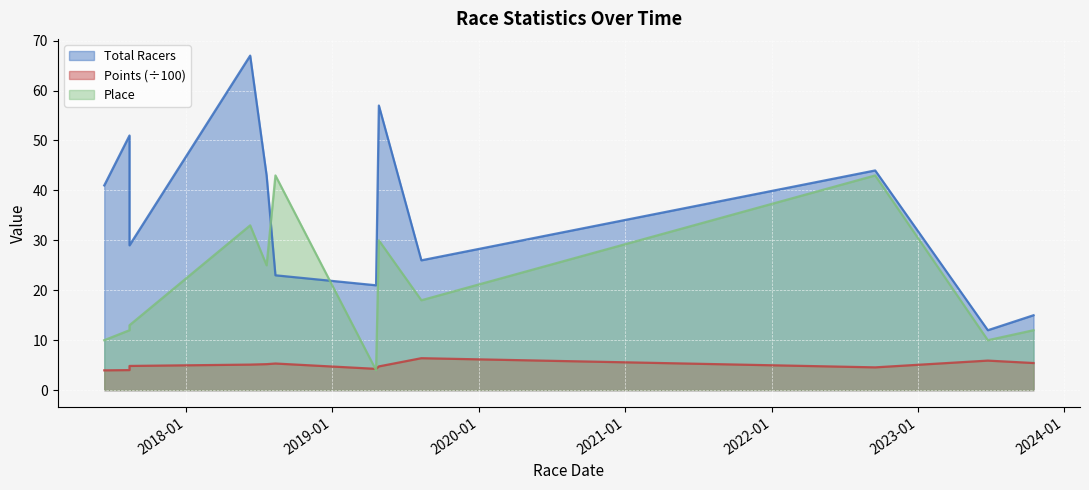

Where do Total Racers and Place first cross each other?

2018-07-21 and 2018-08-12